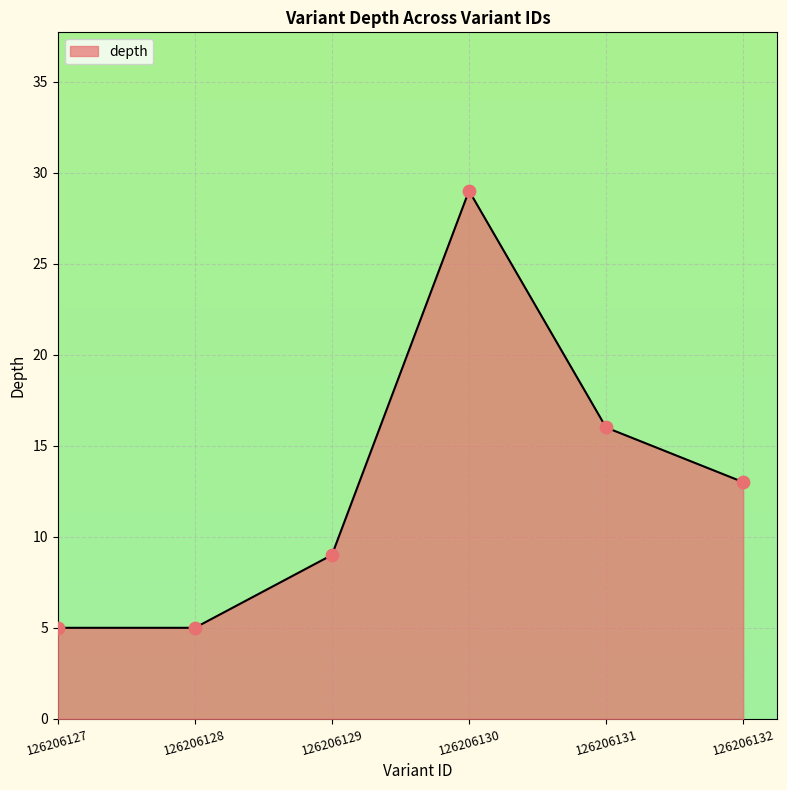

Between 126206131 and 126206127, which is larger?

126206131